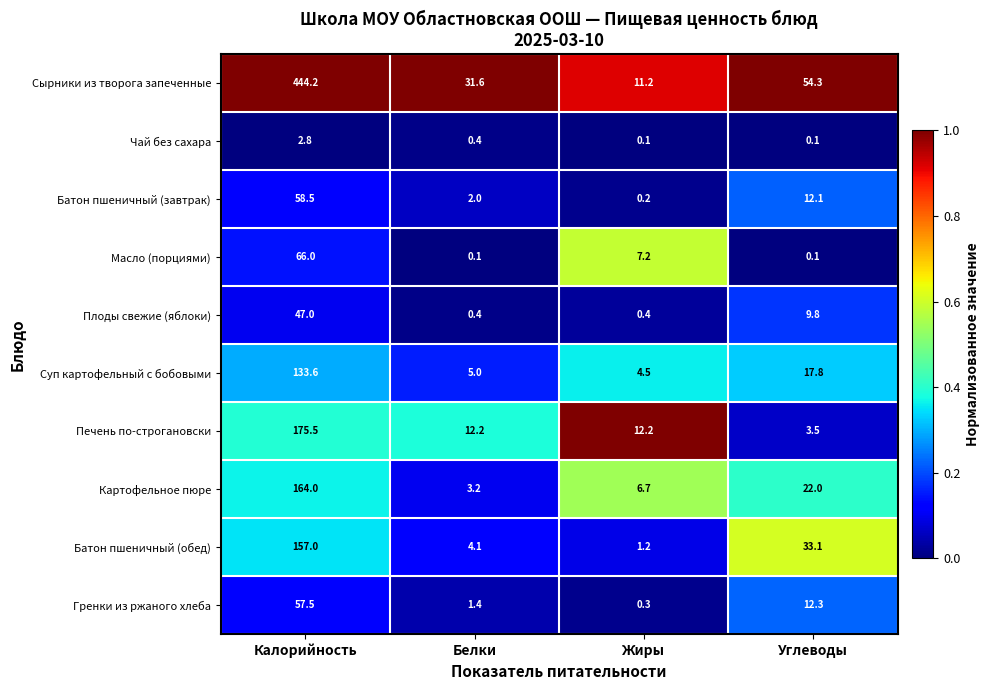

What is the sum of the Чай без сахара values at Калорийность and Углеводы?

2.9